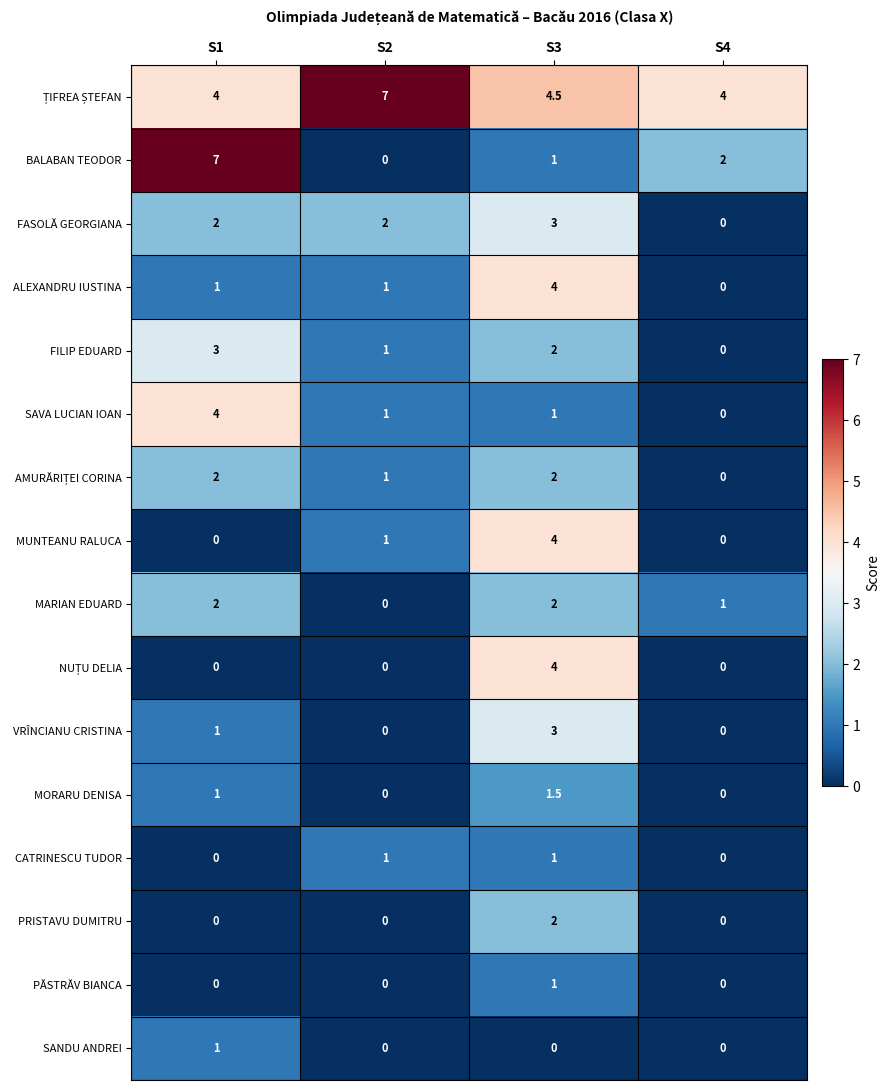

At which category is the sum across all series the highest?

S3